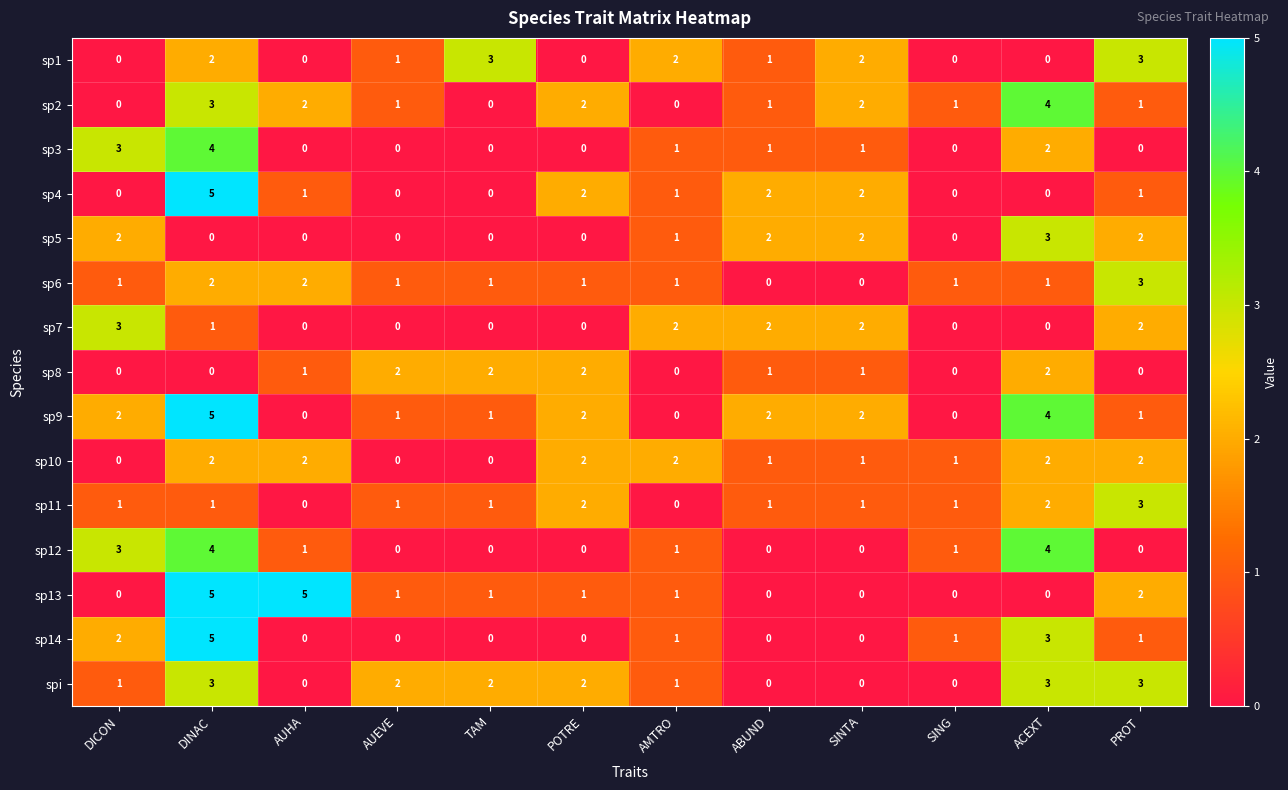

The value of sp5 at PROT is 2. True or false?

True